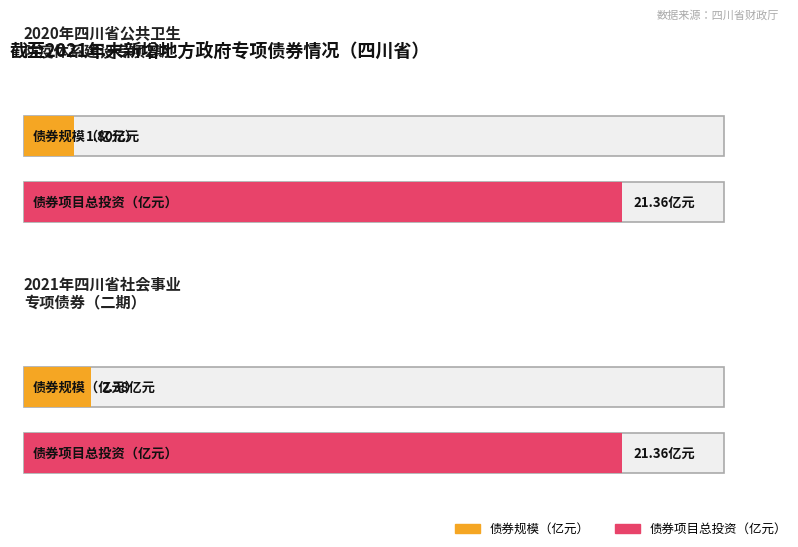

What position from the right is 2021年四川省社会事业专项债券（二期）?

1